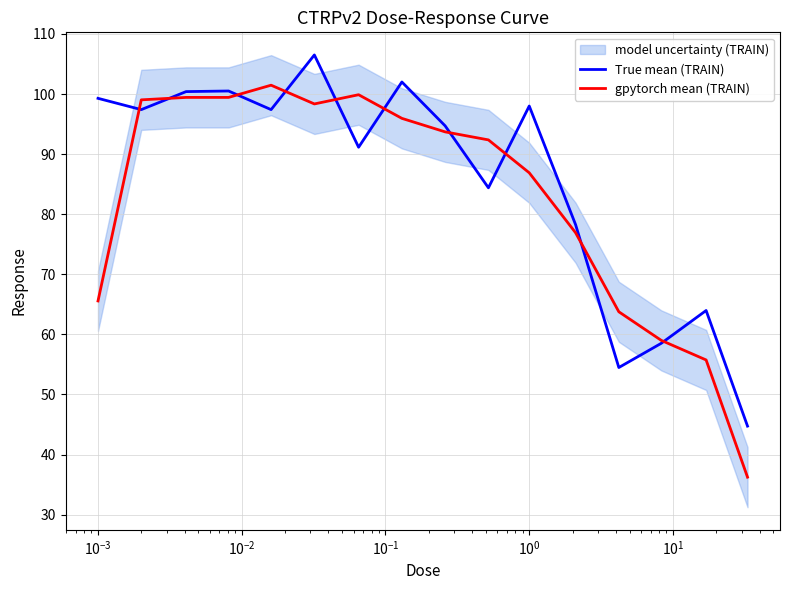

What are all the series names shown in the legend?

True mean (TRAIN), gpytorch mean (TRAIN)